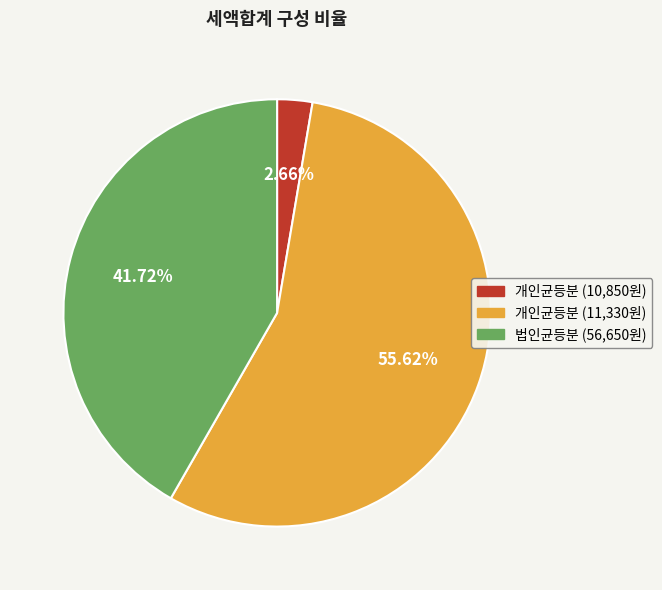

Does any single category account for the majority?

Yes